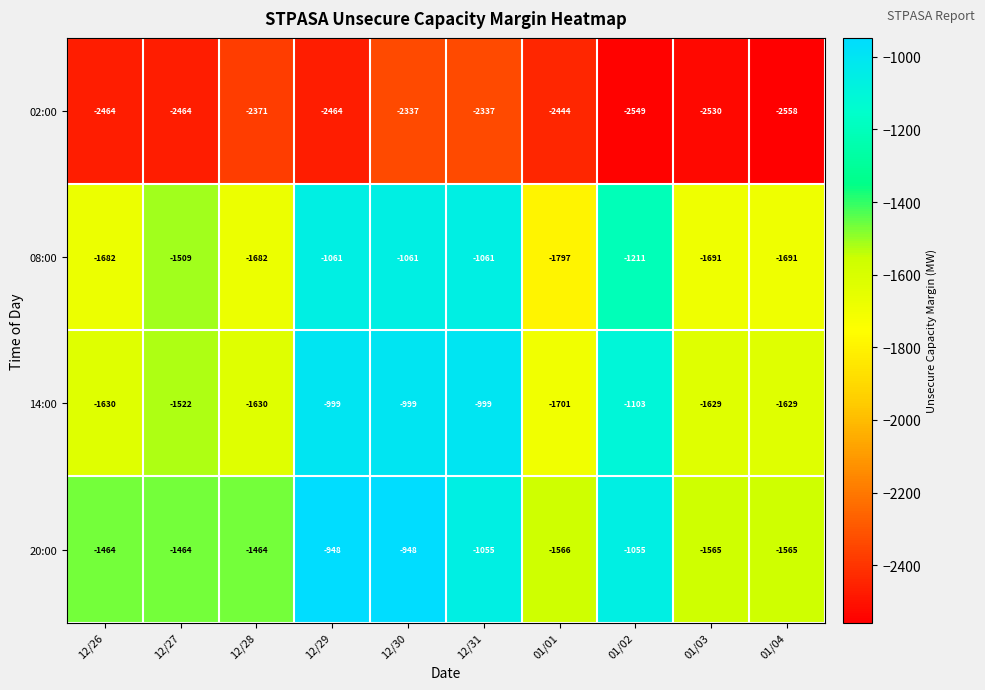

What is the sum of the 14:00 values at 01/03 and 01/01?

-3330